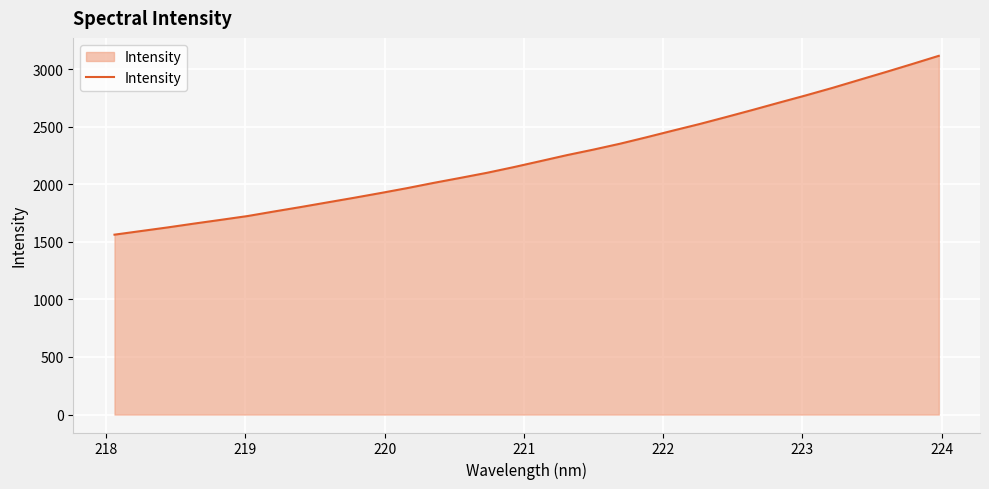

True or false: there are more than 1 points higher than both neighbors.

False